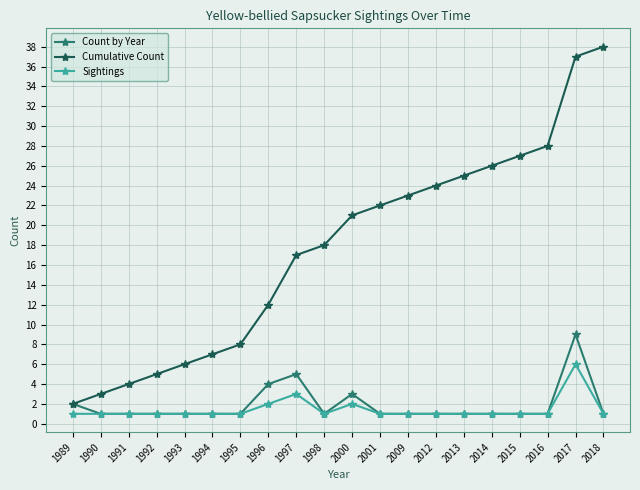

Between 1994 and 2016, which series saw the biggest shift?

Cumulative Count